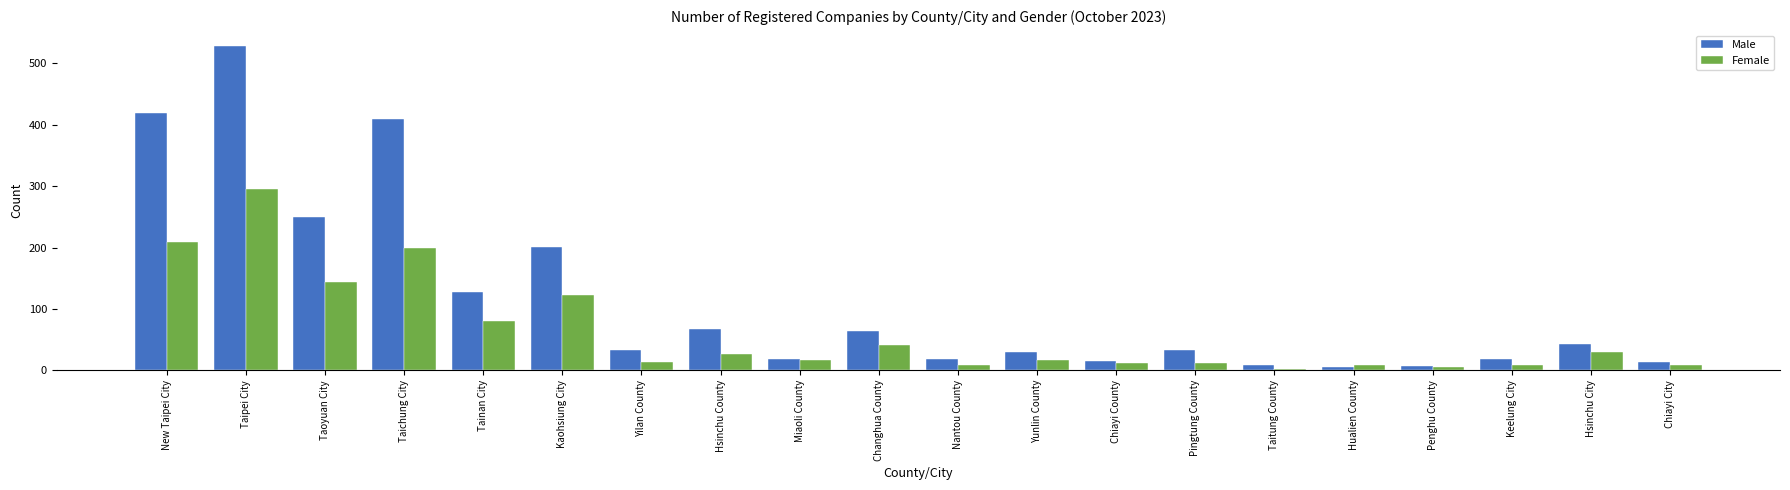

What is the approximate value of Male at Taoyuan City?

249